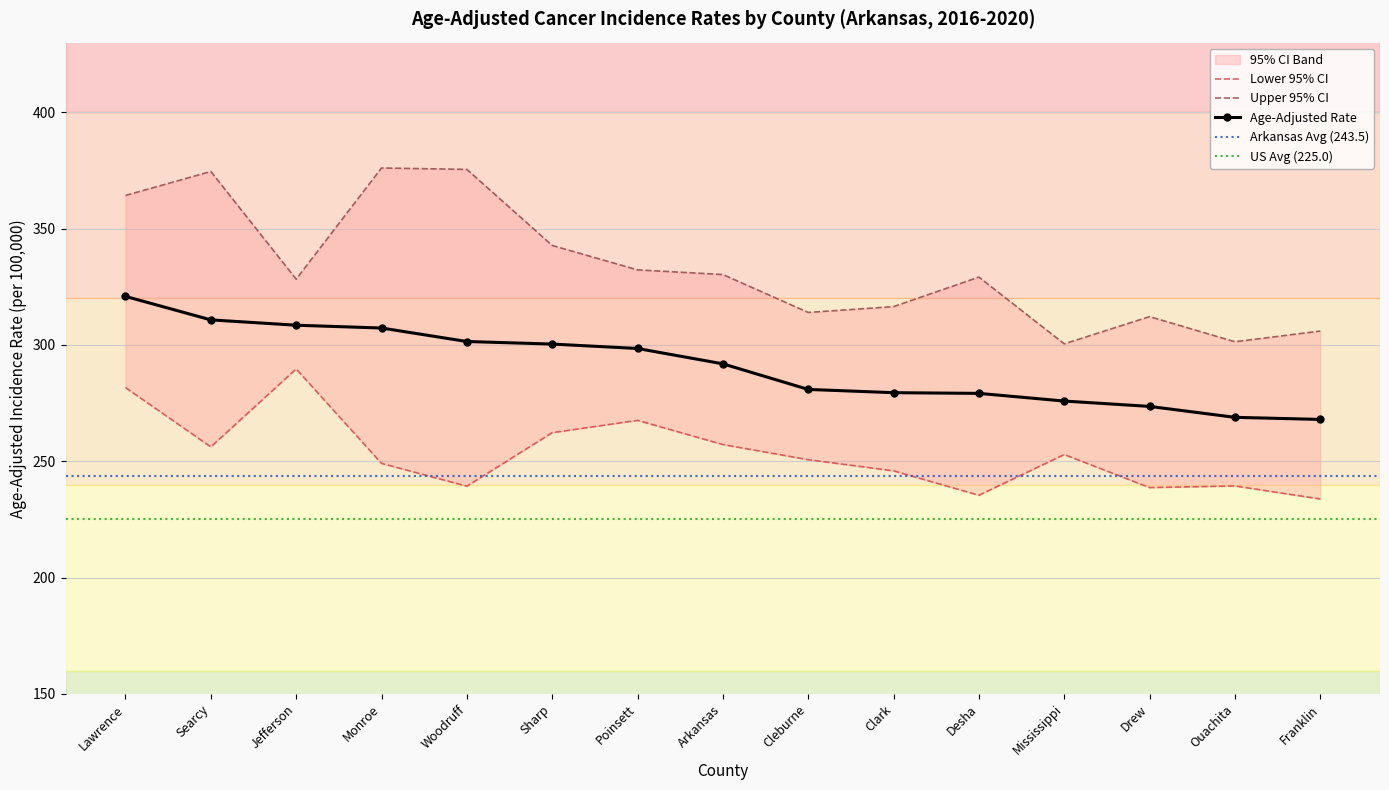

Where is Lower 95% CI nearest to the value 261?

Sharp